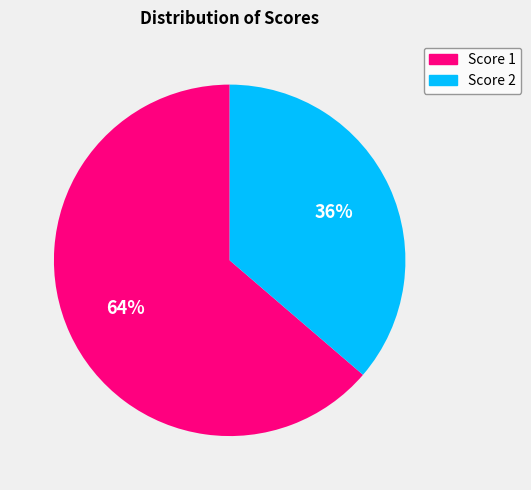

Is there a majority slice in this chart?

Yes